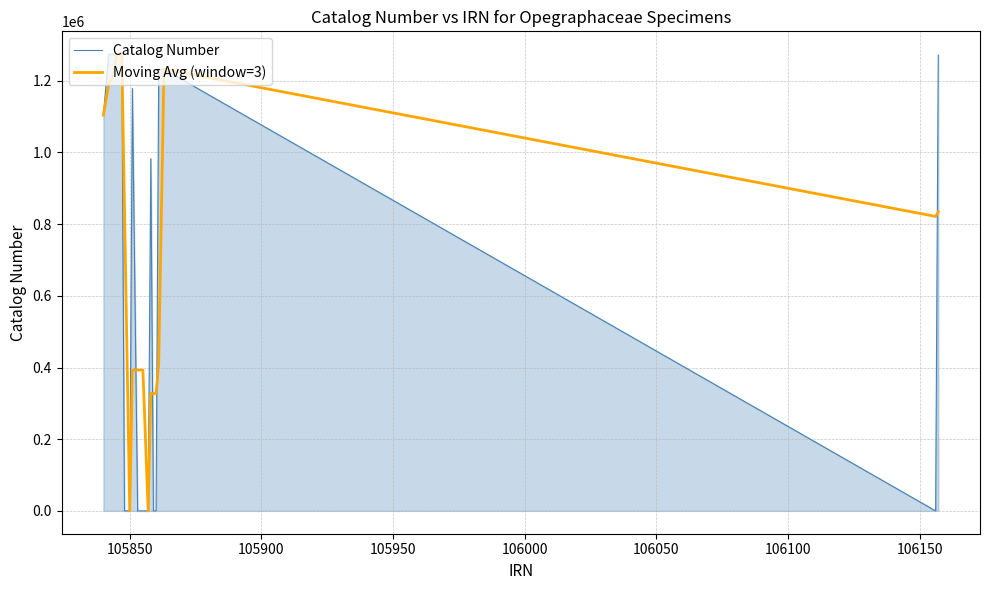

How many lines are shown in the chart?

2